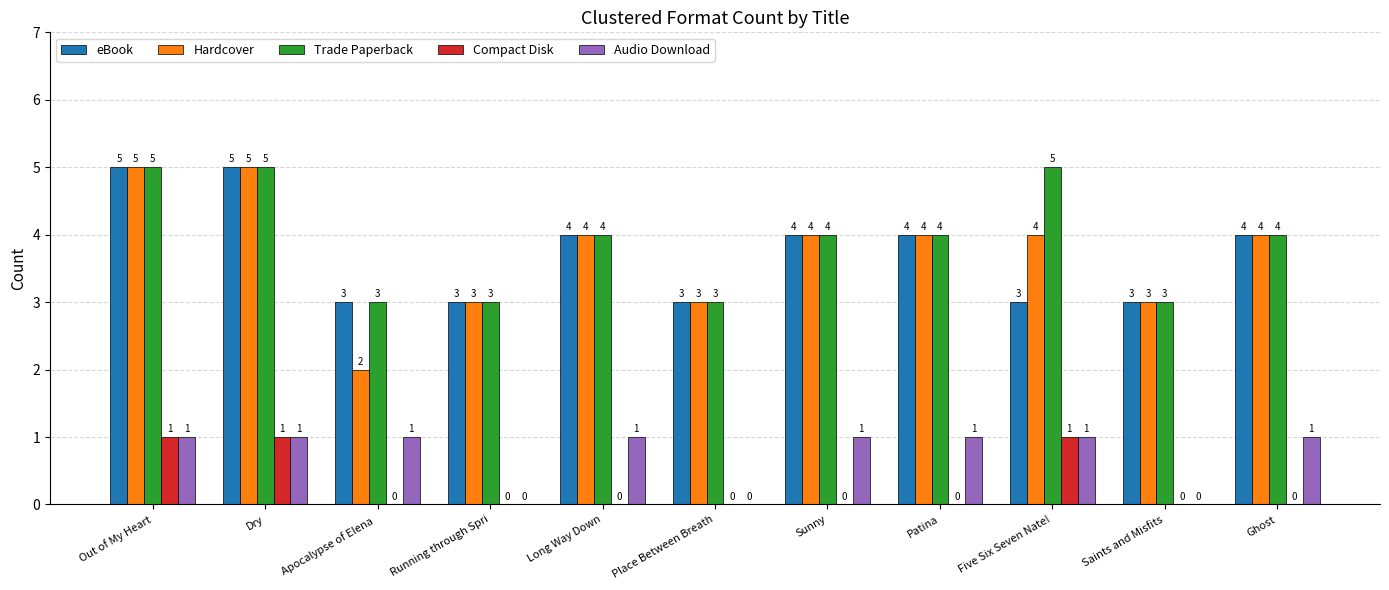

Count the number of categories in the chart.

11